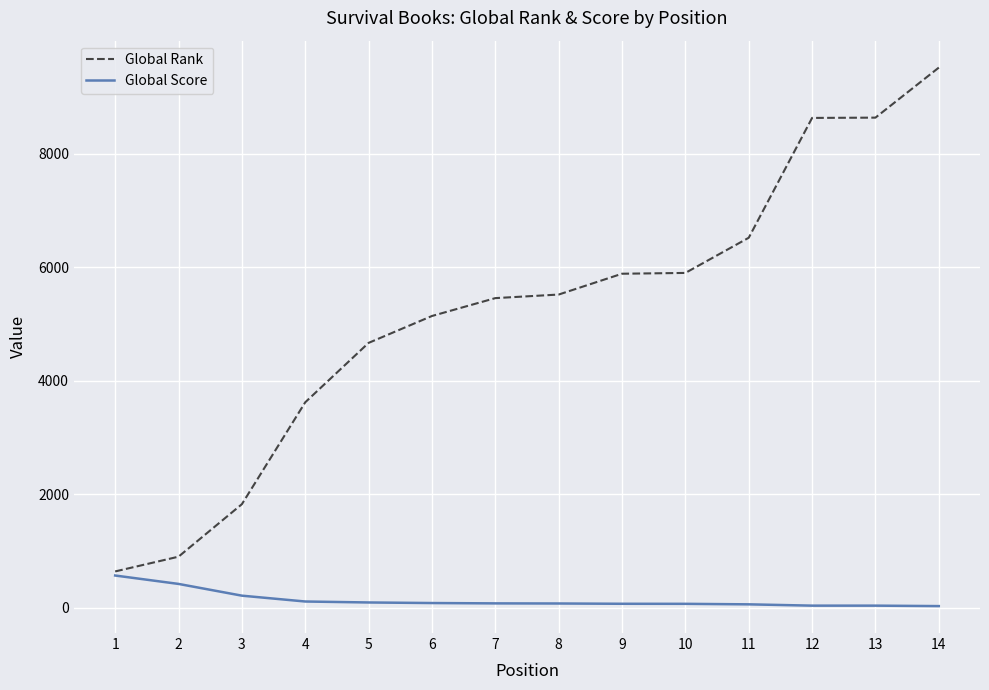

The value of Global Rank at 7 is 3705. True or false?

False